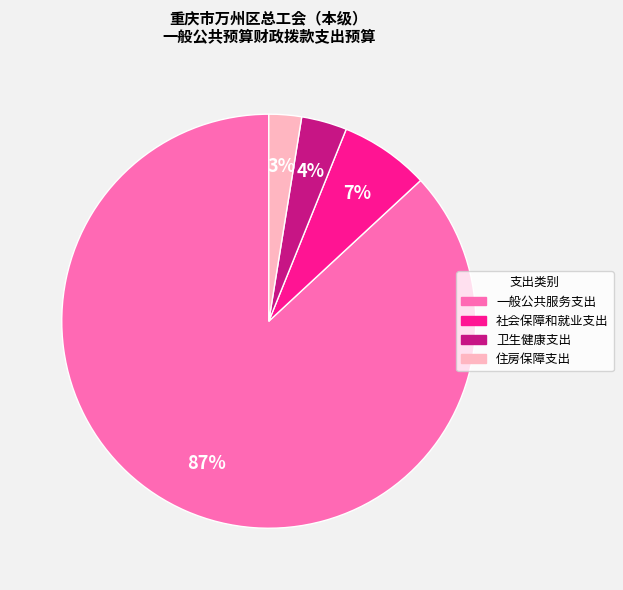

Which has a higher value, 住房保障支出 or 一般公共服务支出?

一般公共服务支出